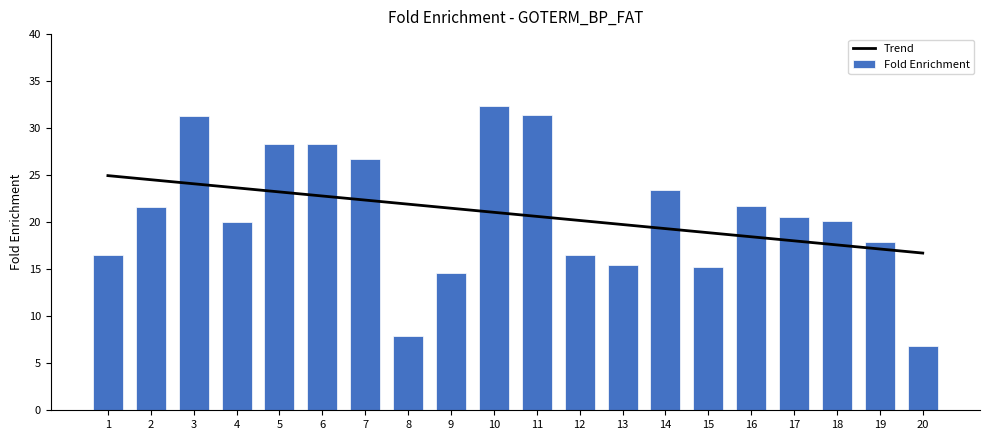

Reading right to left, what are all the values shown in this chart?

Trend: 16.7	17.2	17.6	18.0	18.5	18.9	19.3	19.8	20.2	20.6	21.1	21.5	21.9	22.4	22.8	23.2	23.7	24.1	24.5	25.0
Fold Enrichment: 6.8	17.9	20.2	20.6	21.7	15.2	23.4	15.4	16.5	31.4	32.4	14.6	7.9	26.7	28.3	28.3	20.0	31.3	21.6	16.5